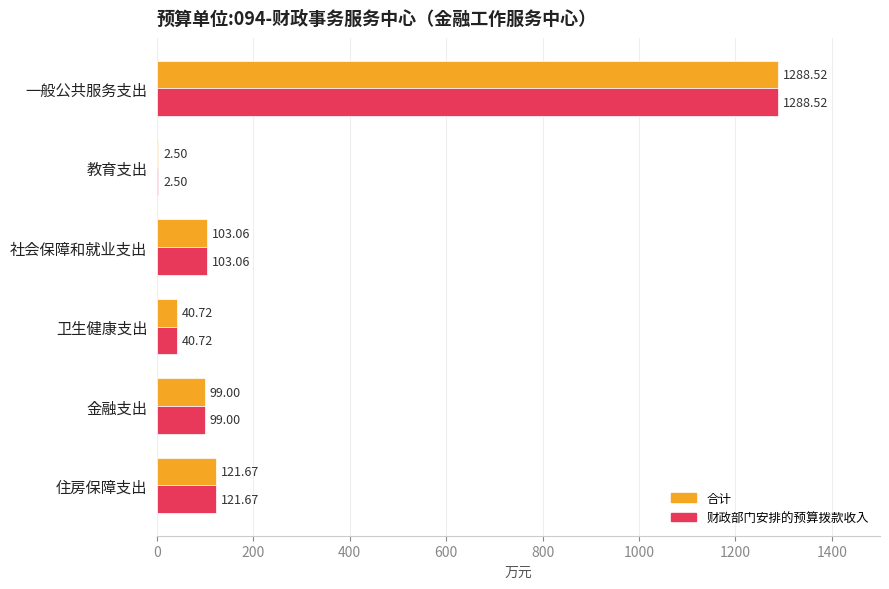

What is the sum of all 合计 values?

1655.5